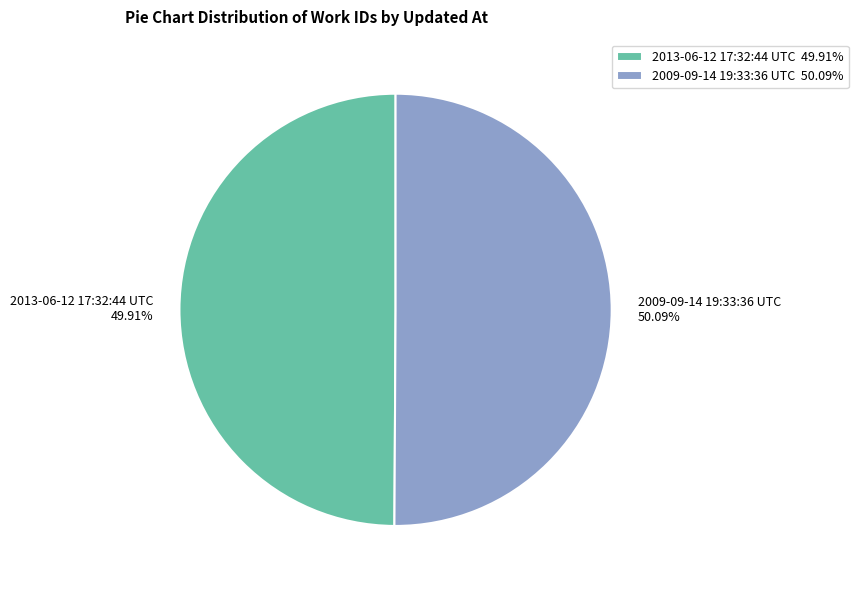

What is the ratio of the value at 2009-09-14 19:33:36 UTC to the value at 2013-06-12 17:32:44 UTC?

1.0